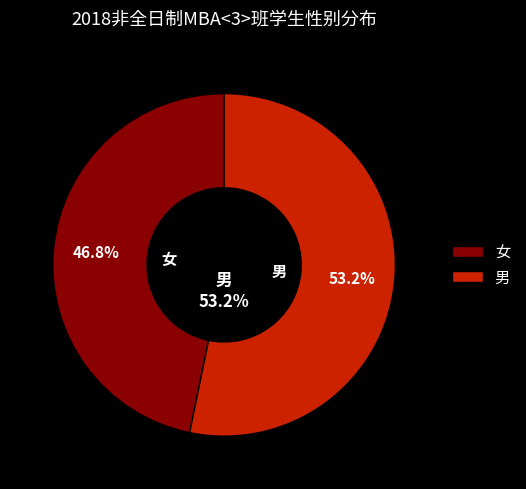

How many segments does this pie chart have?

2